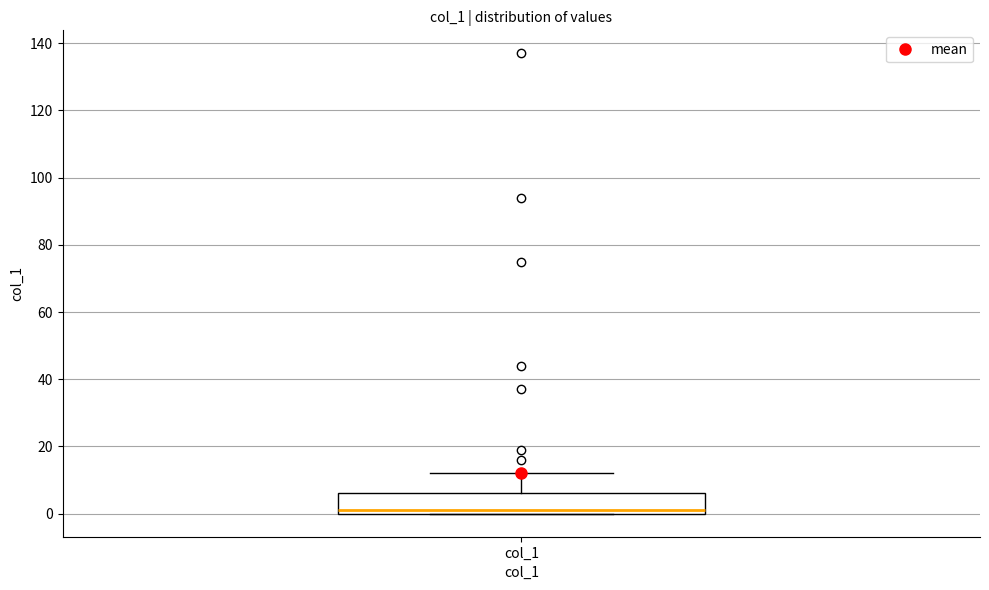

Read this box plot against the y-axis: the position of the median line, the range covered by the box, and the ends of both whiskers. The values are not printed on the chart, so give them approximately, as read against the axis.

median 2, box 0 to 6, whiskers 0 to 12